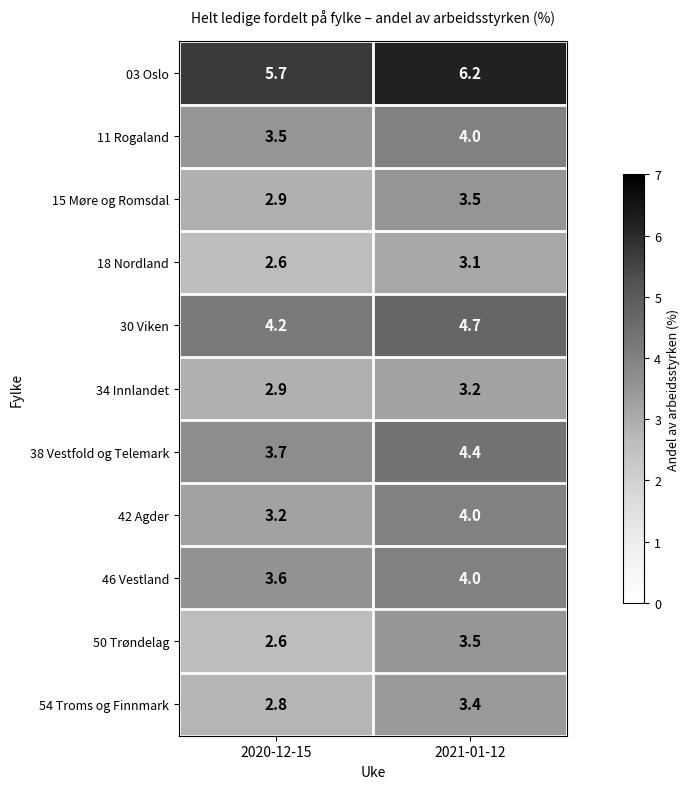

Count the number of data series in this chart.

11